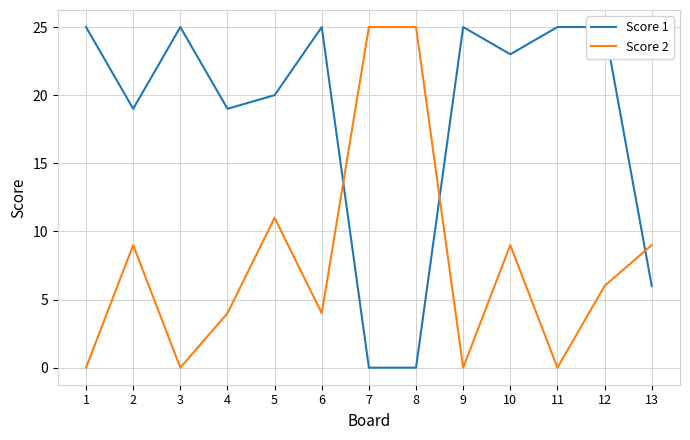

At how many categories does at least one series exceed 5?

13